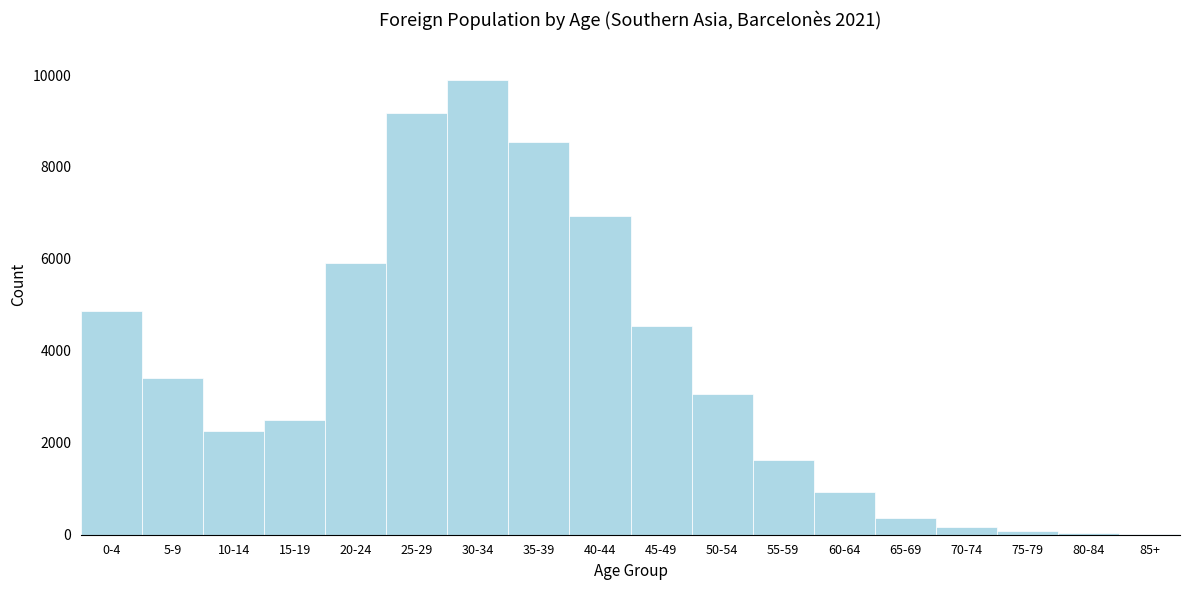

Between 10-14 and 25-29, which is larger?

25-29